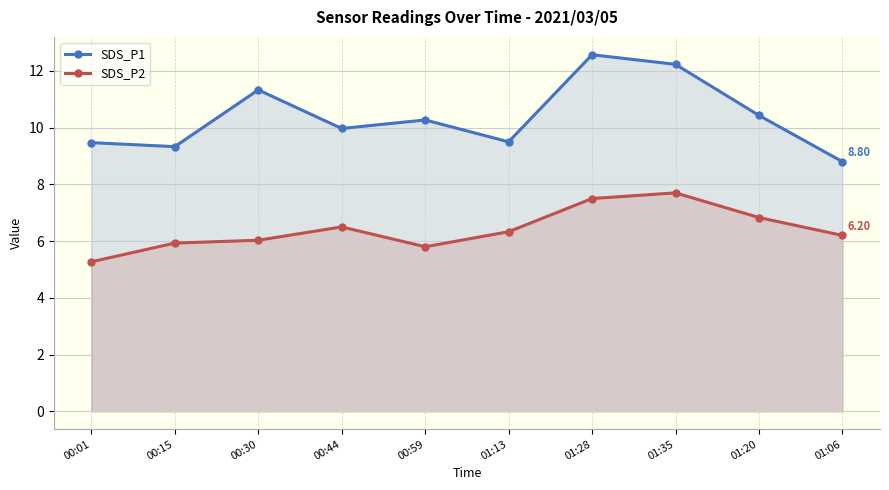

Rank the categories by SDS_P2 value from highest to lowest.

01:35, 01:28, 01:20, 00:44, 01:13, 01:06, 00:30, 00:15, 00:59, 00:01